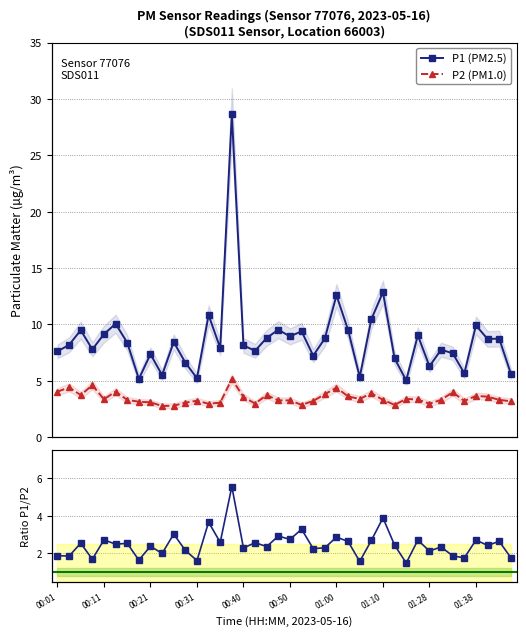

True or false: P1 (PM2.5) has more than 2 points higher than both neighbors.

True